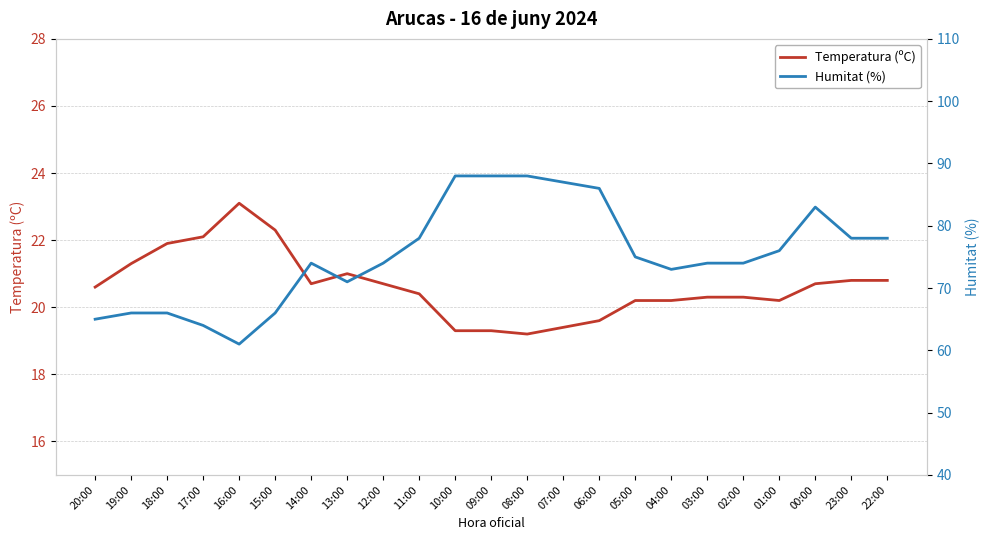

Which series has the largest range (max minus min)?

Humitat (%)